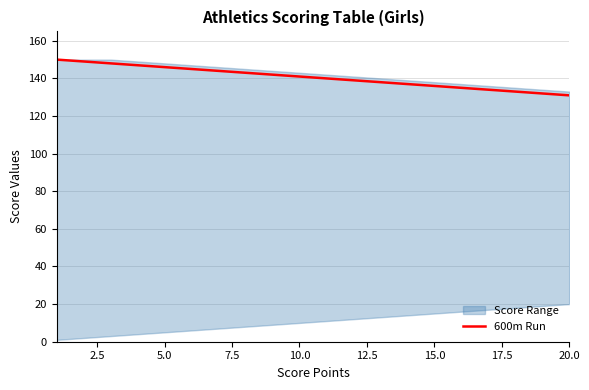

What is the lowest value of the 600m Run series?

131